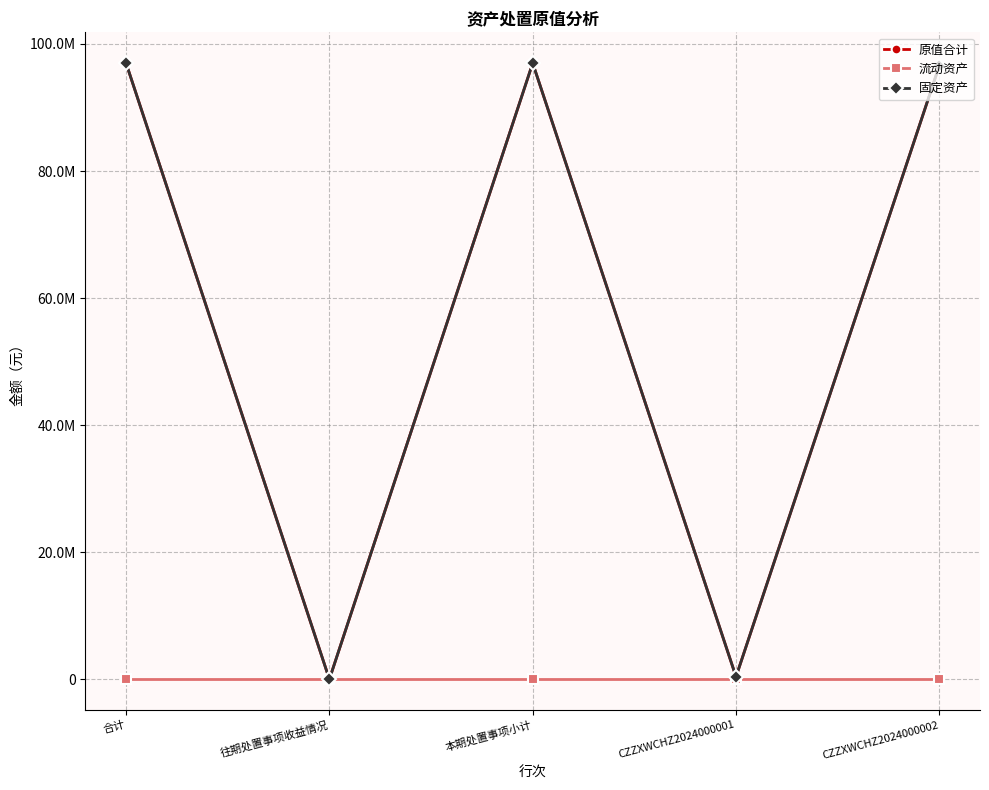

True or false: 流动资产 has a value of 0.0 at 合计.

True